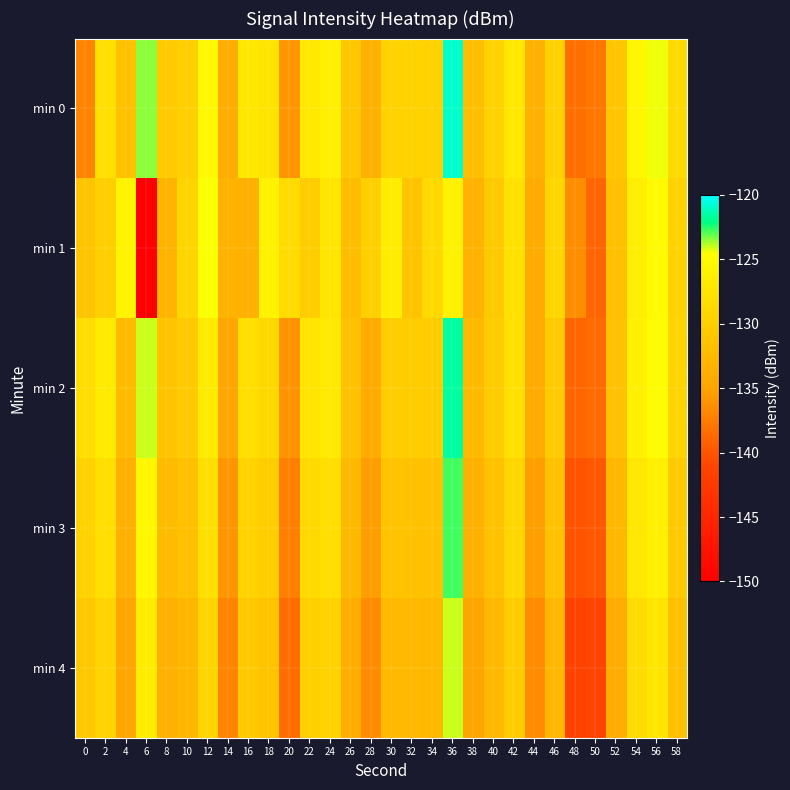

List the series in order of their peak value, highest first.

min 0, min 2, min 3, min 4, min 1